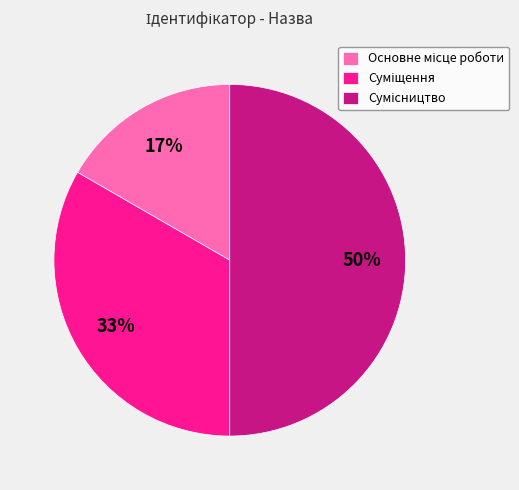

To the nearest percent, what is the average slice percentage?

33%